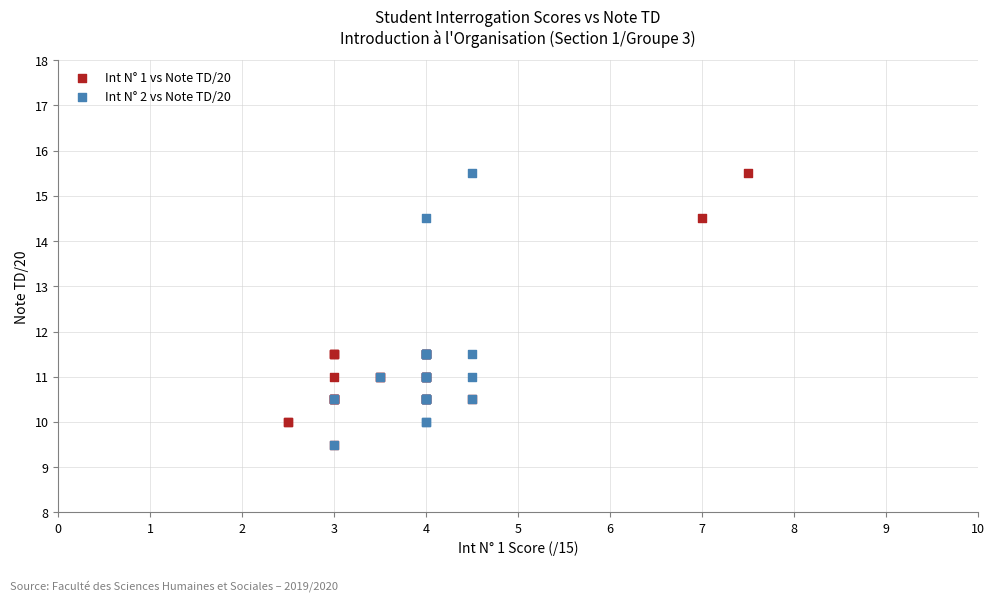

What are all the series names shown in the legend?

Int N° 1 vs Note TD/20, Int N° 2 vs Note TD/20